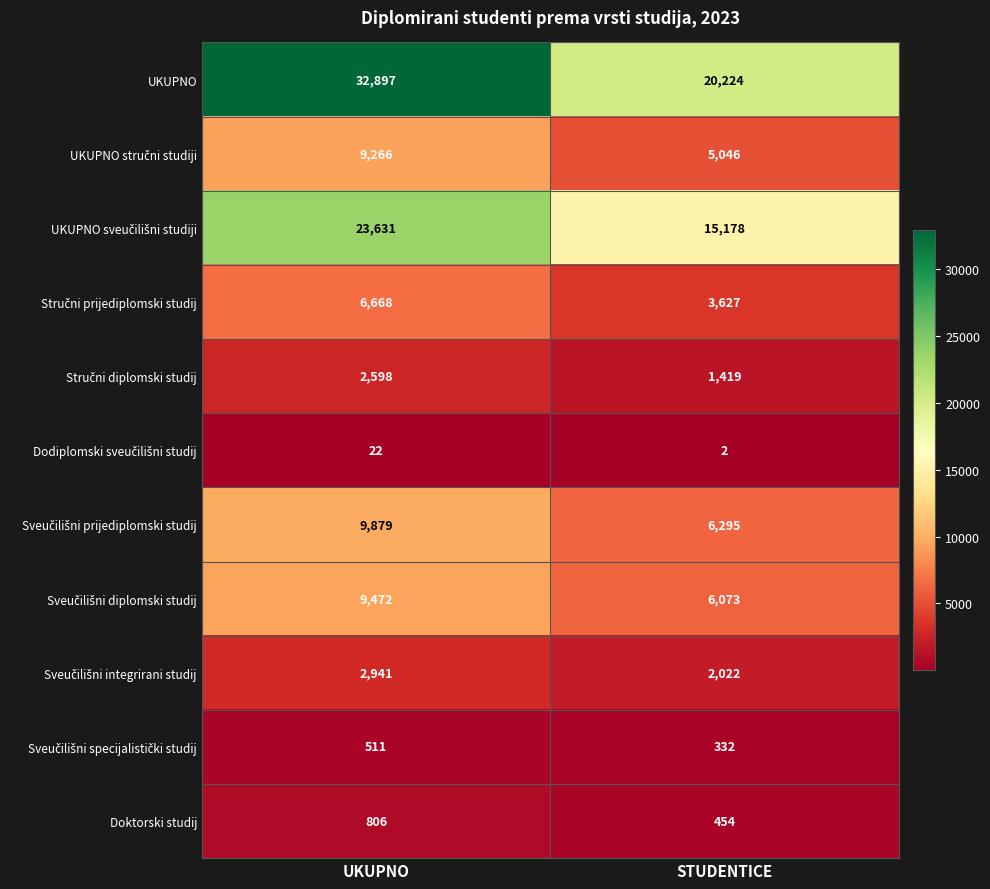

What is the sum of the Doktorski studij values at STUDENTICE and UKUPNO?

1260